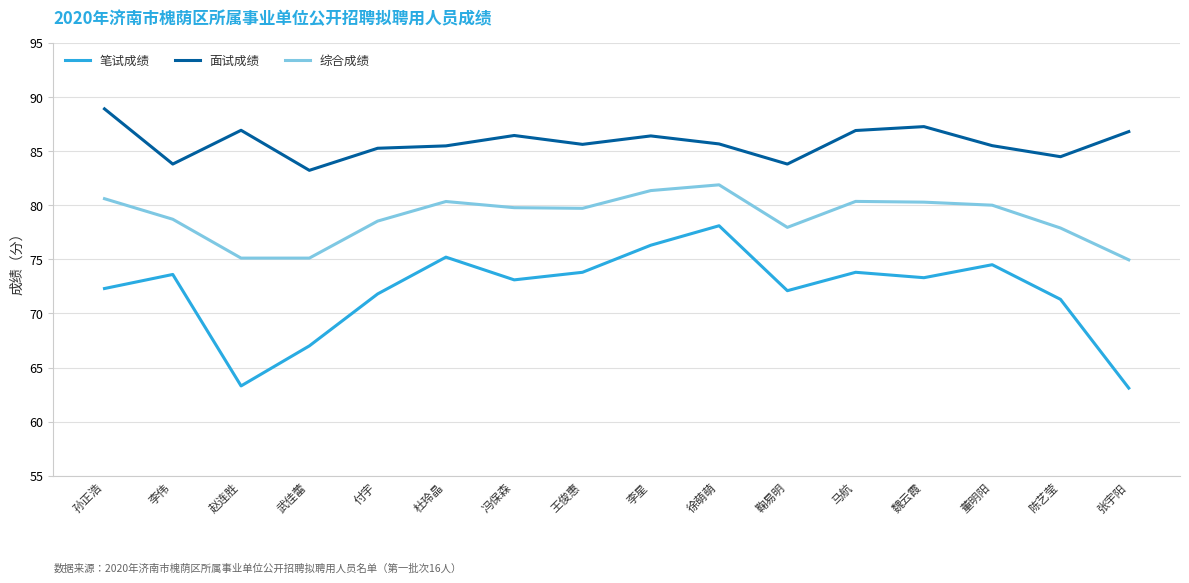

Where is 笔试成绩 nearest to the value 70?

陈艺莹